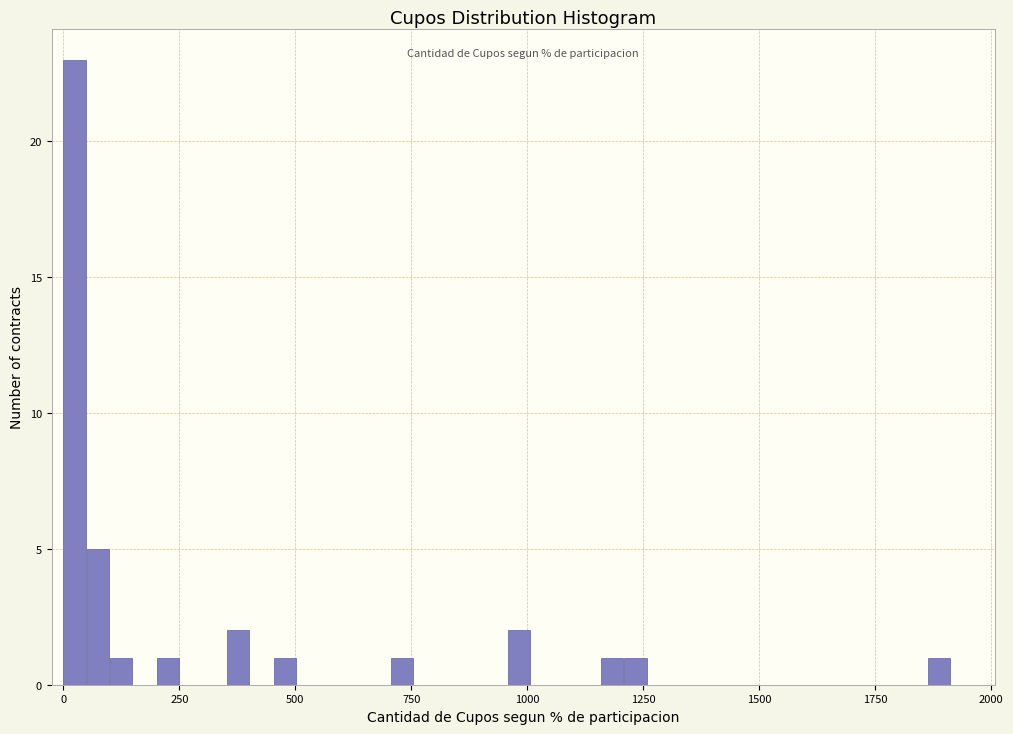

Read against the x-axis, roughly where is the centre of the tallest bar?

0